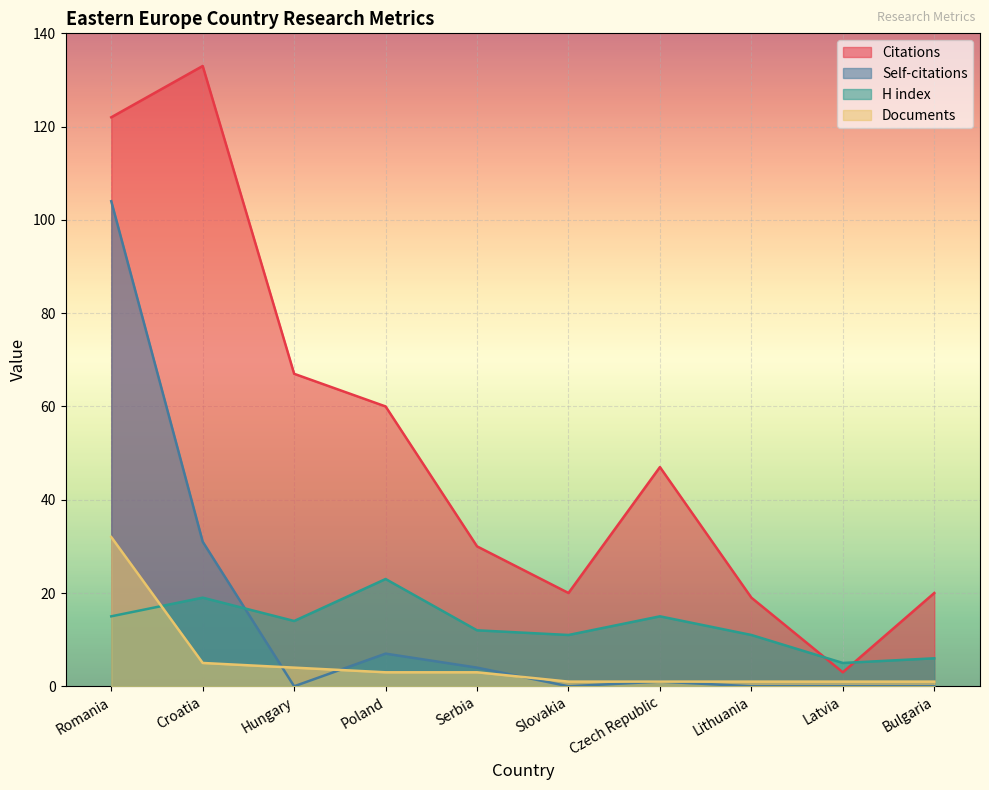

True or false: Self-citations and H index cross at least once.

True